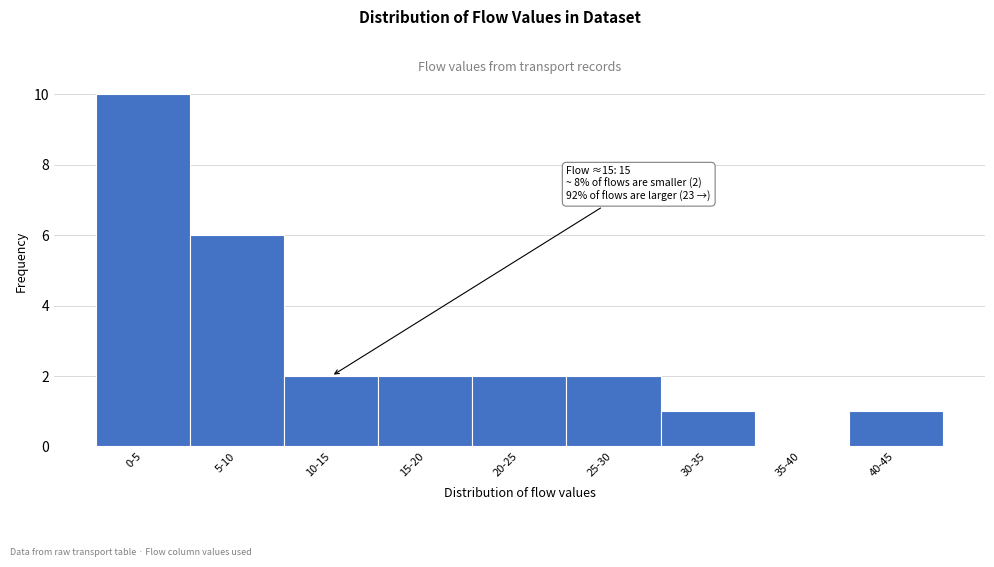

Reading left to right, what are all the values shown in this chart?

0-5=10	5-10=6	10-15=2	15-20=2	20-25=2	25-30=2	30-35=1	35-40=0	40-45=1